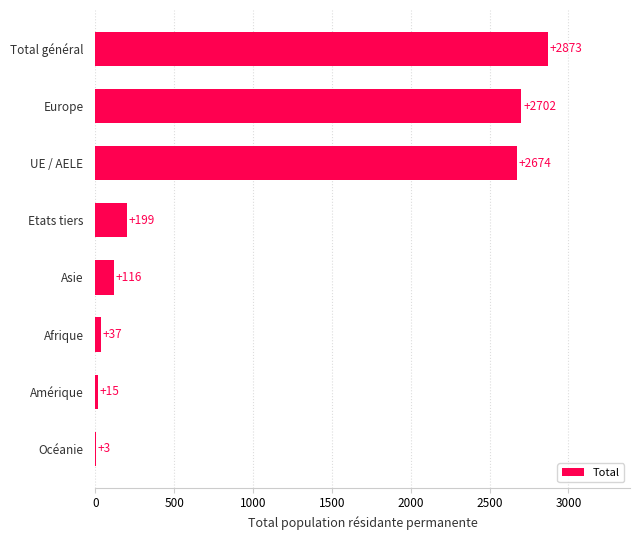

Read the value at Amérique.

15